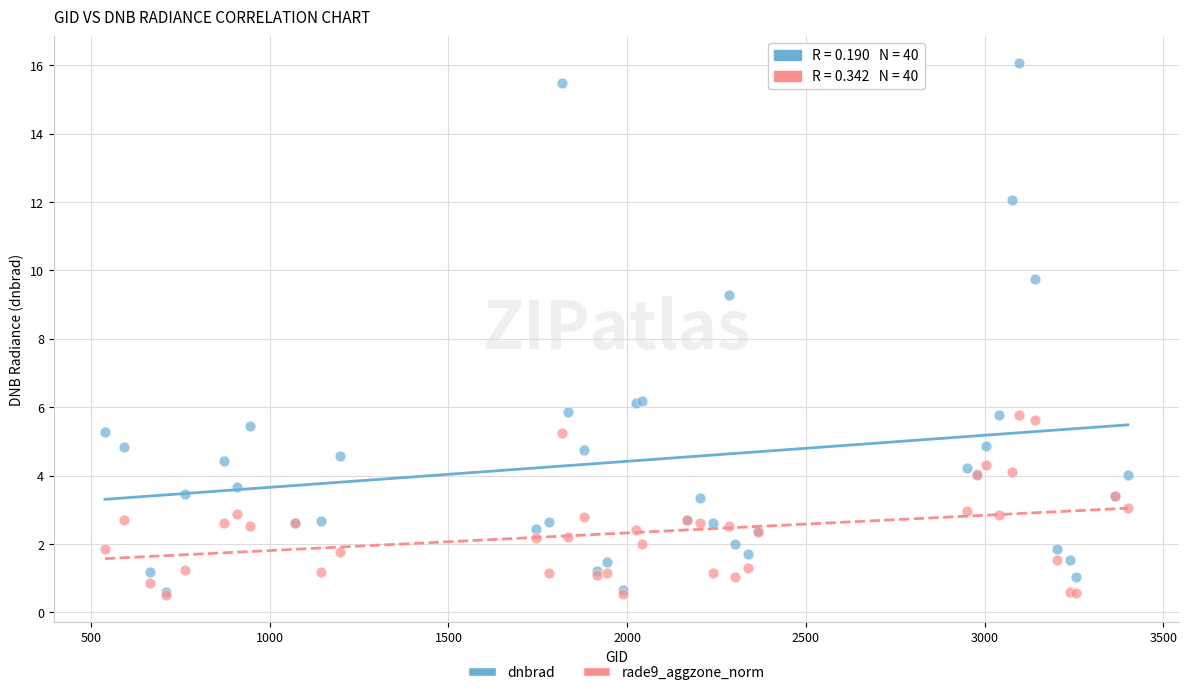

In the dnbrad series, what Y value is closest to 8?

9.3